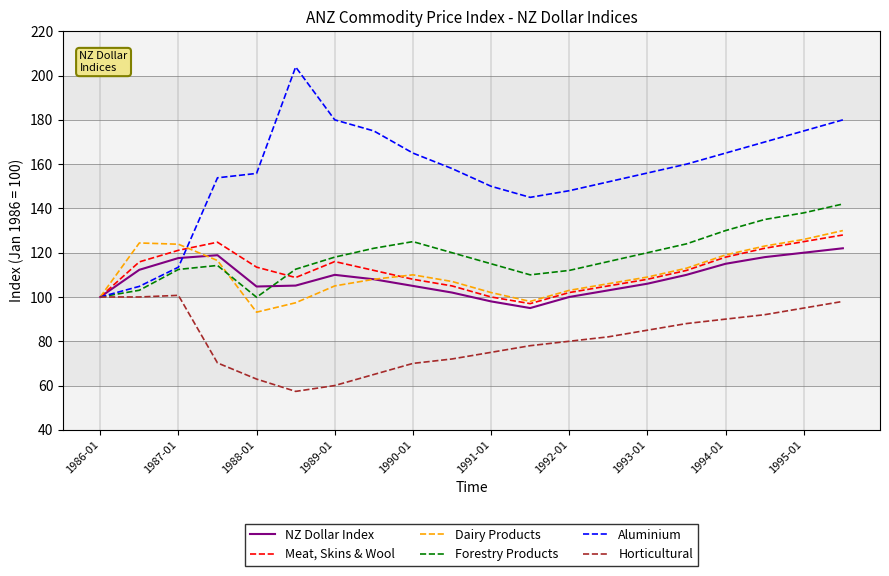

What is the average value of the Meat, Skins & Wool series?

112.1